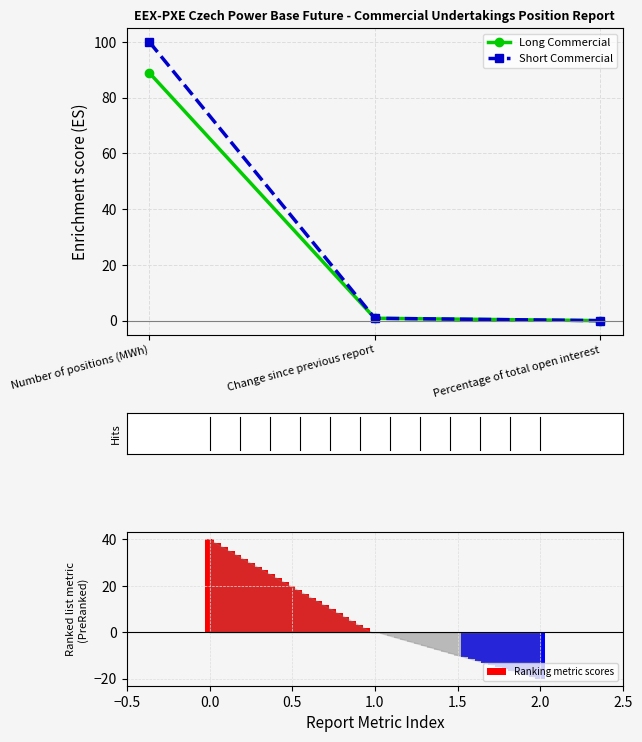

Count the number of categories in the chart.

3